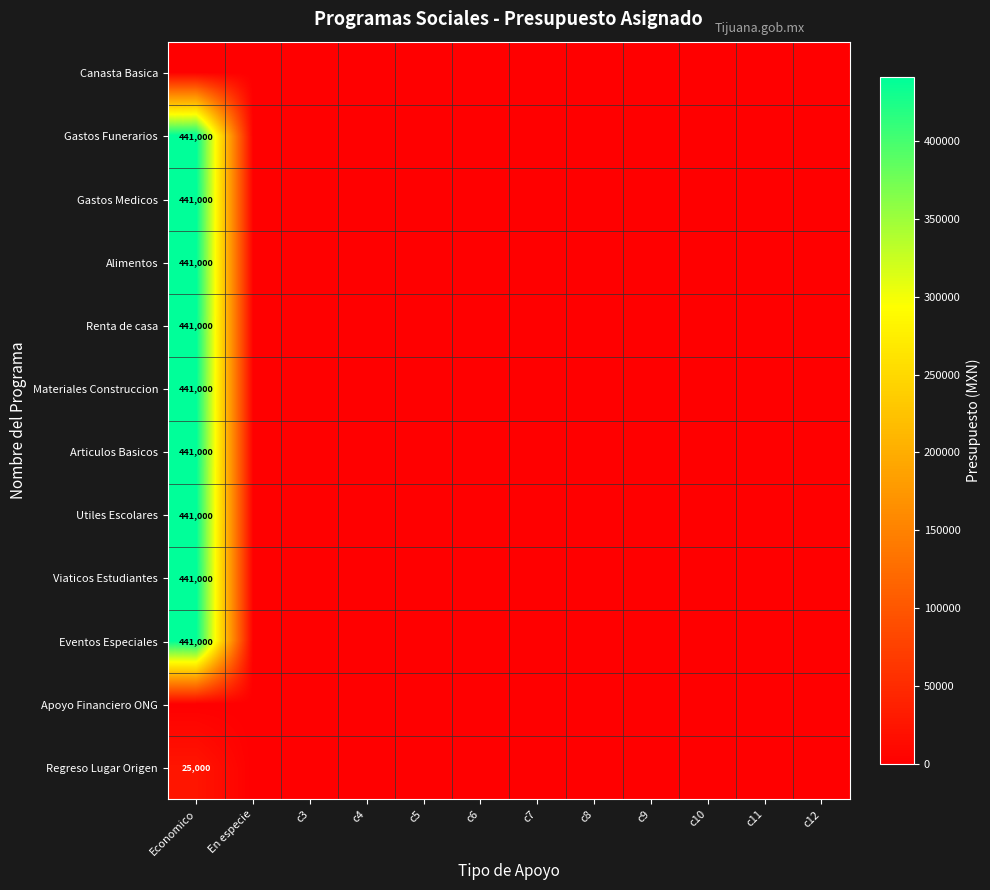

What is the sum of all Regreso Lugar Origen values?

25000